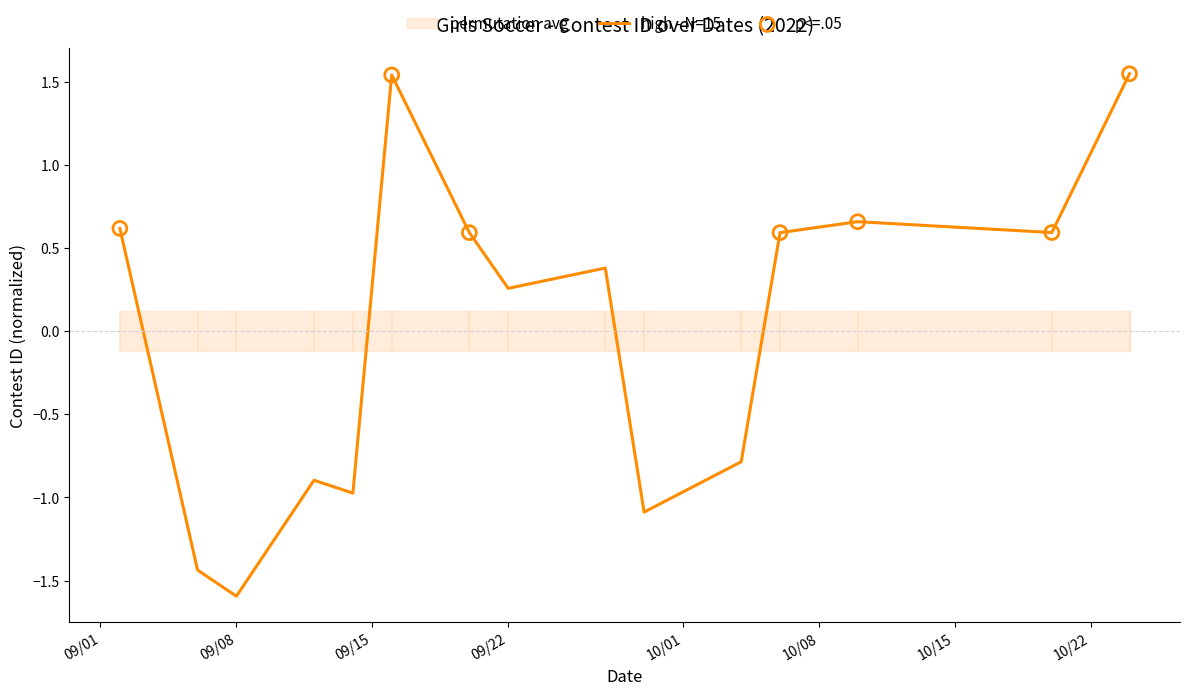

What is the change in value from 9/29/22 to 10/10/22?

+1.7